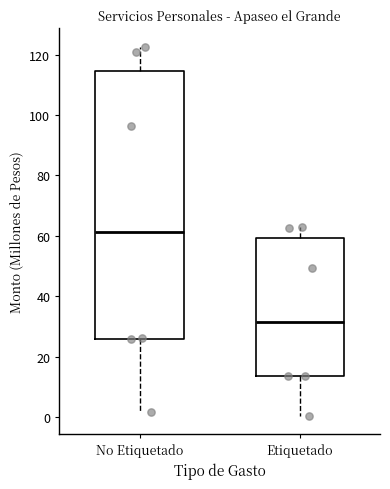

Which box has the lowest median line?

Etiquetado